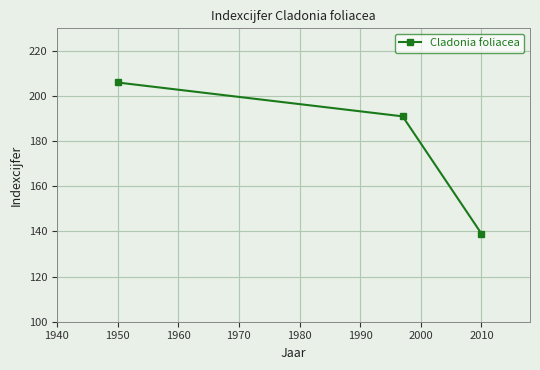

Reading left to right, list all the values displayed in this chart.

206	191	139